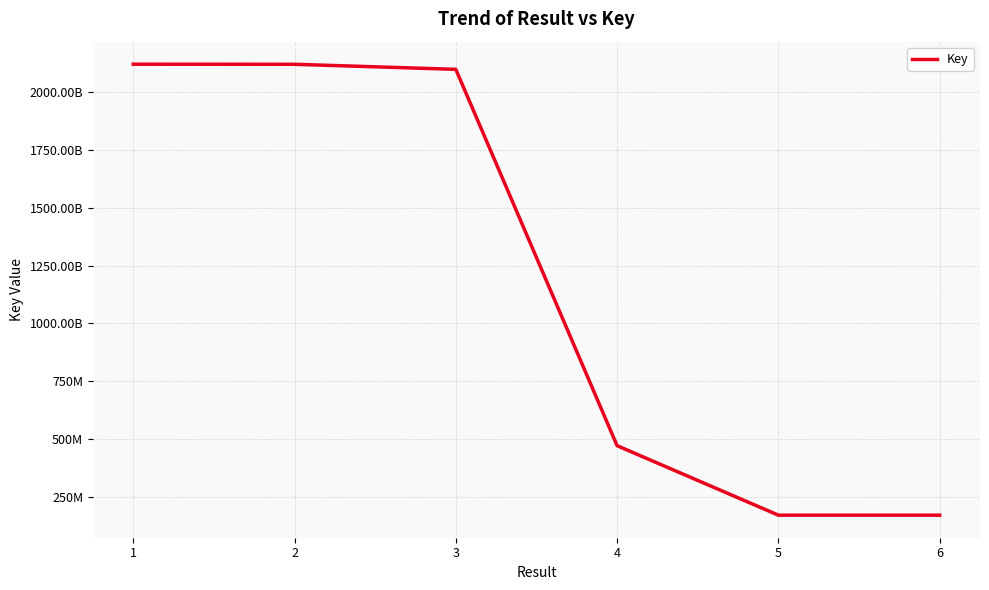

Does the chart have visible grid lines?

Yes